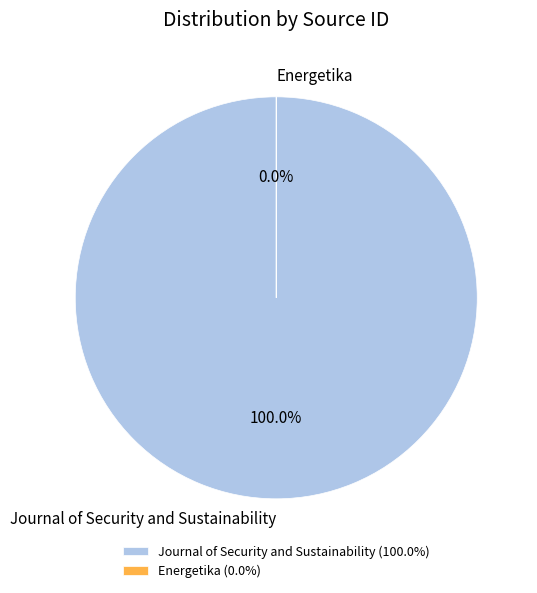

Is it true that Energetika is 0% of the pie?

True